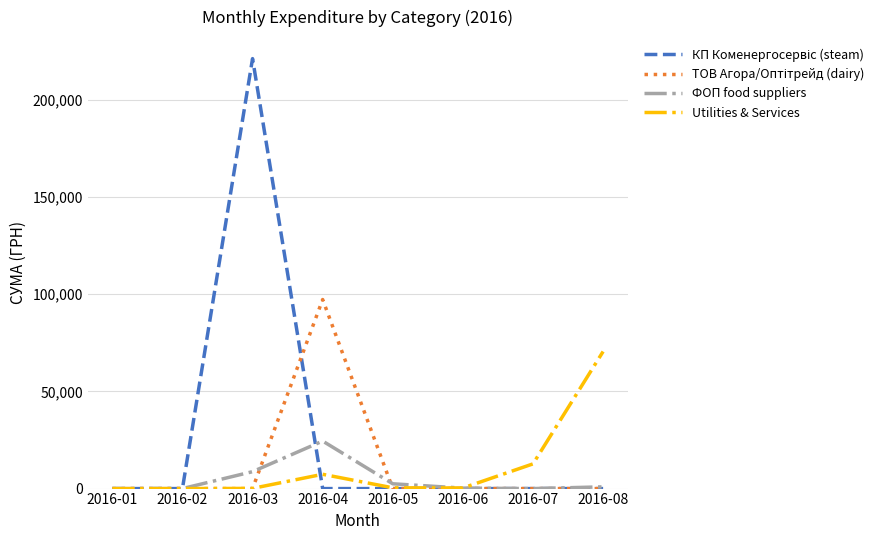

At which category does the chart reach its peak across all series?

2016-03